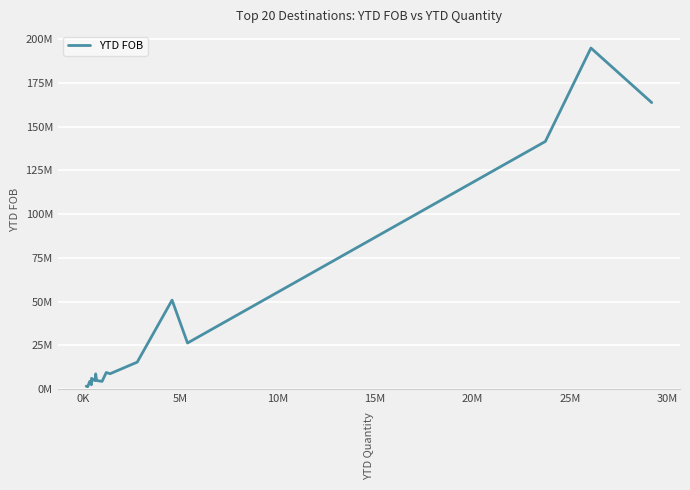

Does the chart have visible grid lines?

Yes